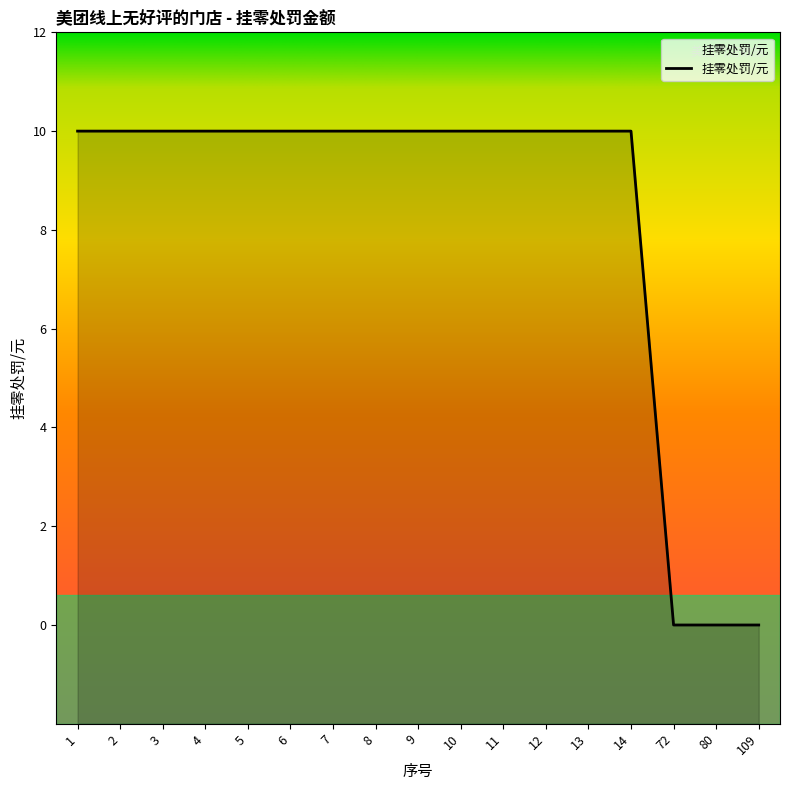

What is the value of the 4th point from the left?

10